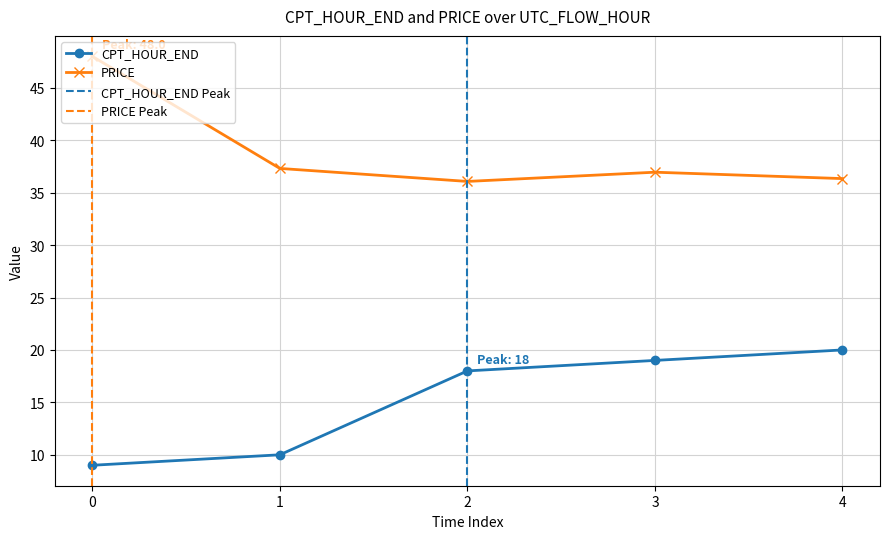

Reading right to left, transcribe all the data shown in this chart.

CPT_HOUR_END: 20.0	19.0	18.0	10.0	9.0
PRICE: 36.3	37.0	36.1	37.3	48.0